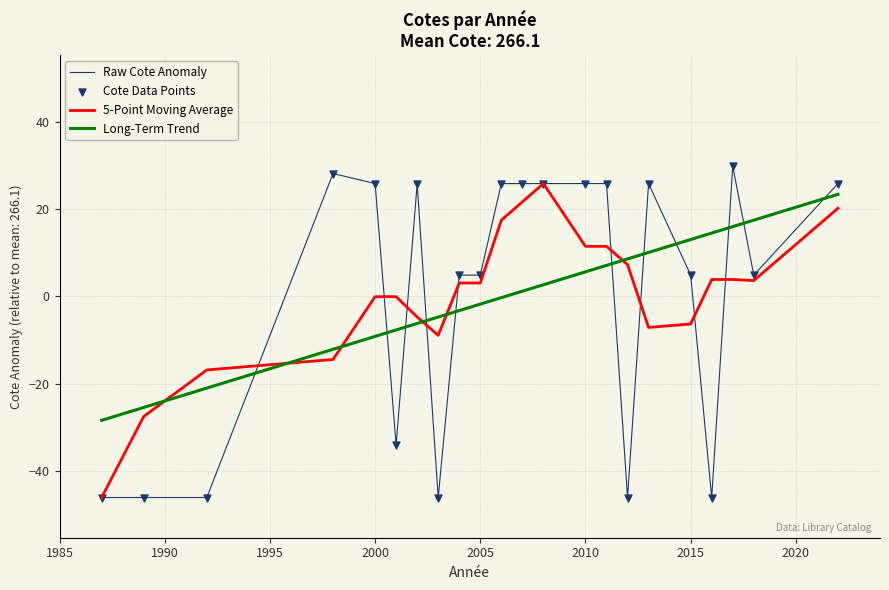

Between 2001 and 1992, which is larger?

2001